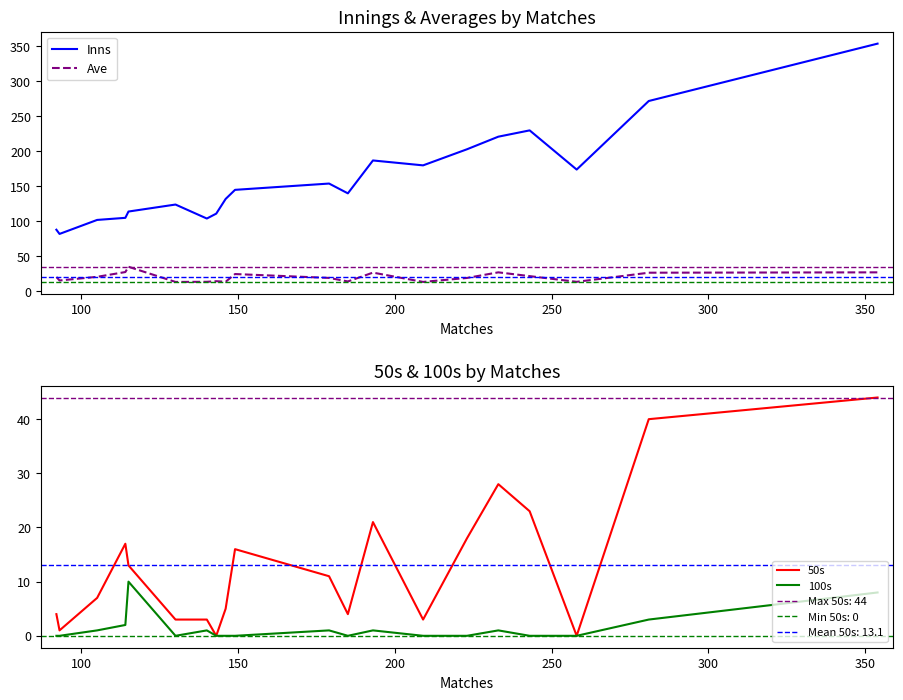

How many data points in 50s are less than 11?

10